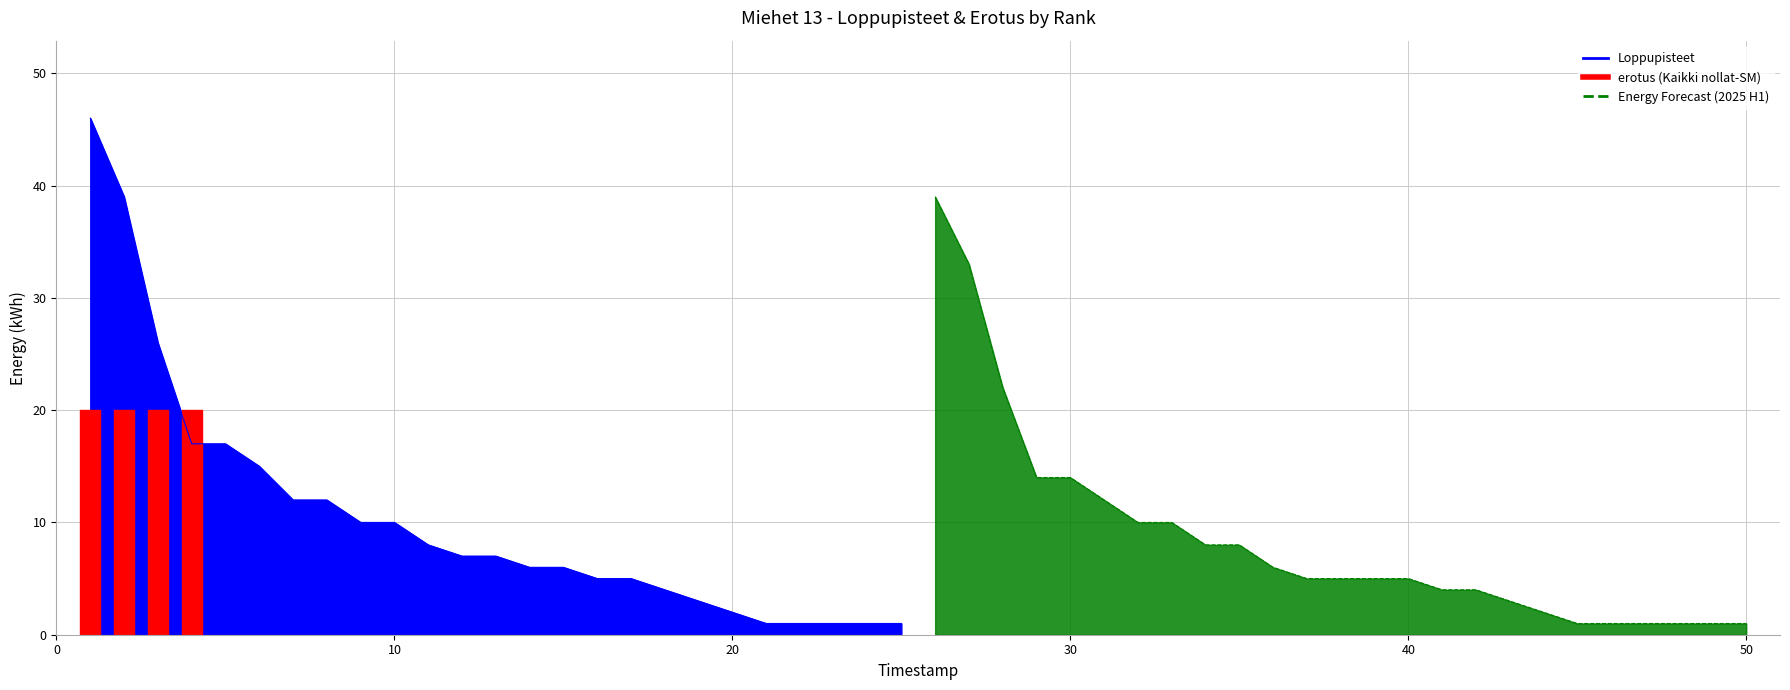

What is the sum of the values at 8 and 13?

19